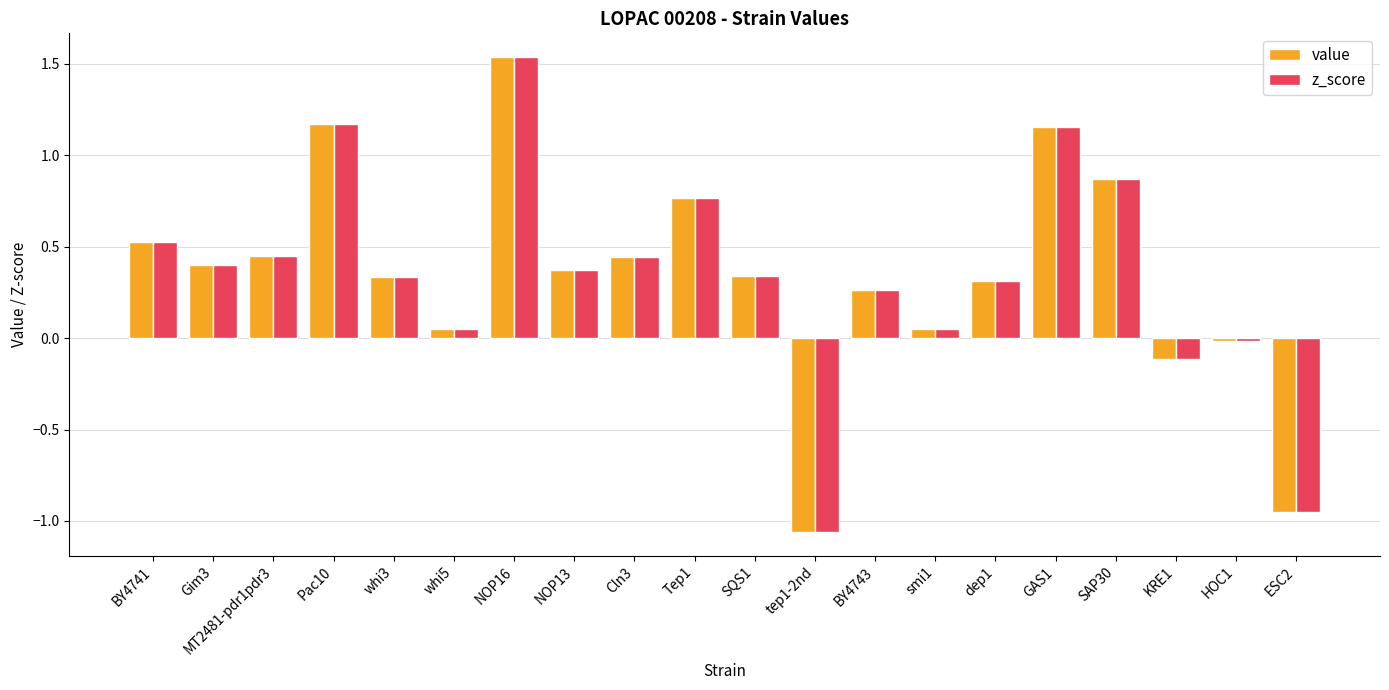

What is the difference between the maximum and minimum values in the z_score series?

2.6